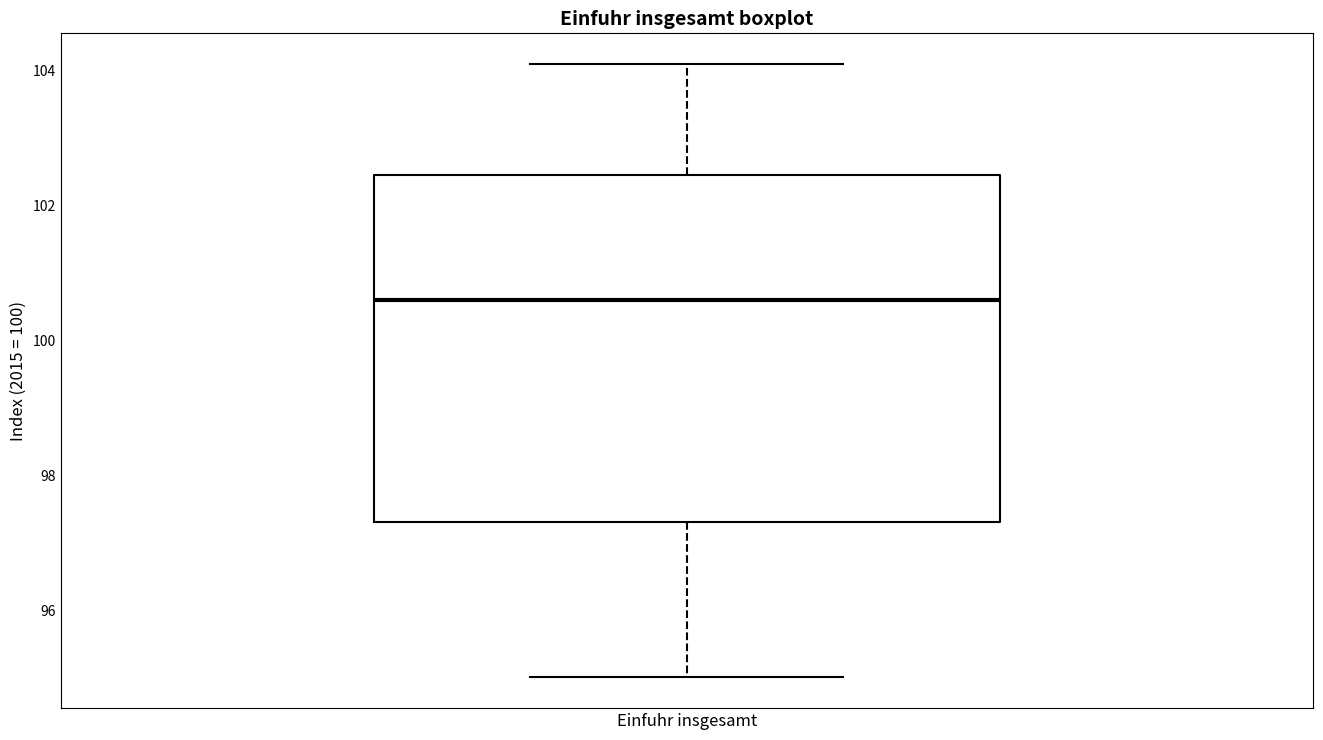

Read this box plot against the y-axis: the position of the median line, the range covered by the box, and the ends of both whiskers. The values are not printed on the chart, so give them approximately, as read against the axis.

median 100.6, box 97.4 to 102.4, whiskers 95.0 to 104.2